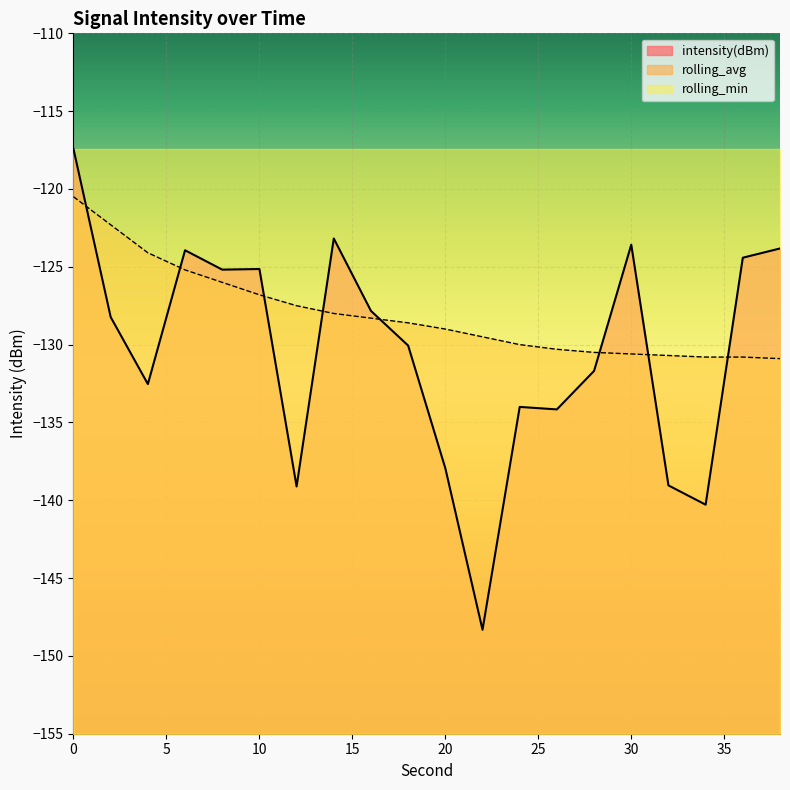

What is the difference between the highest and lowest values at 34?

9.5